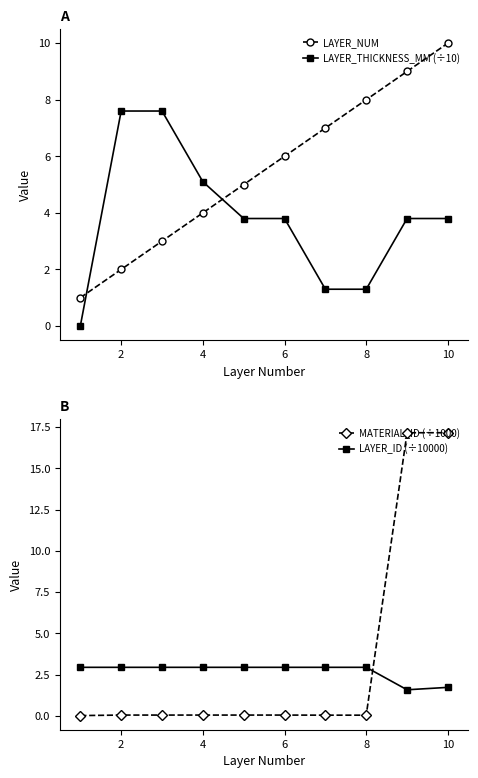

True or false: LAYER_THICKNESS_MM (÷10) has more than 2 interior local peaks.

False